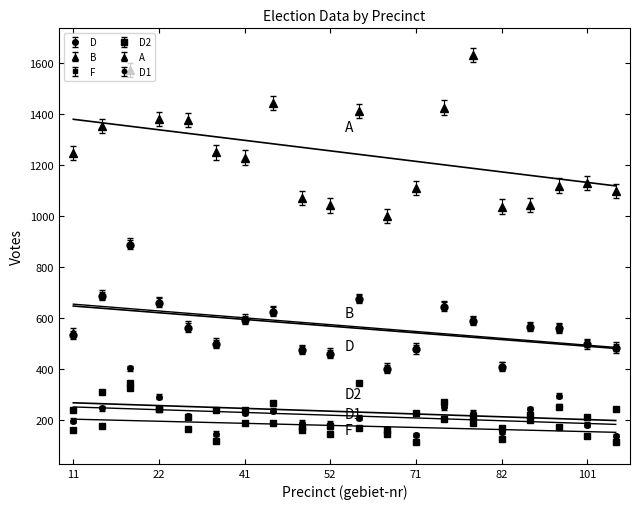

In D1, how many points are higher than both neighbors (excluding endpoints)?

5